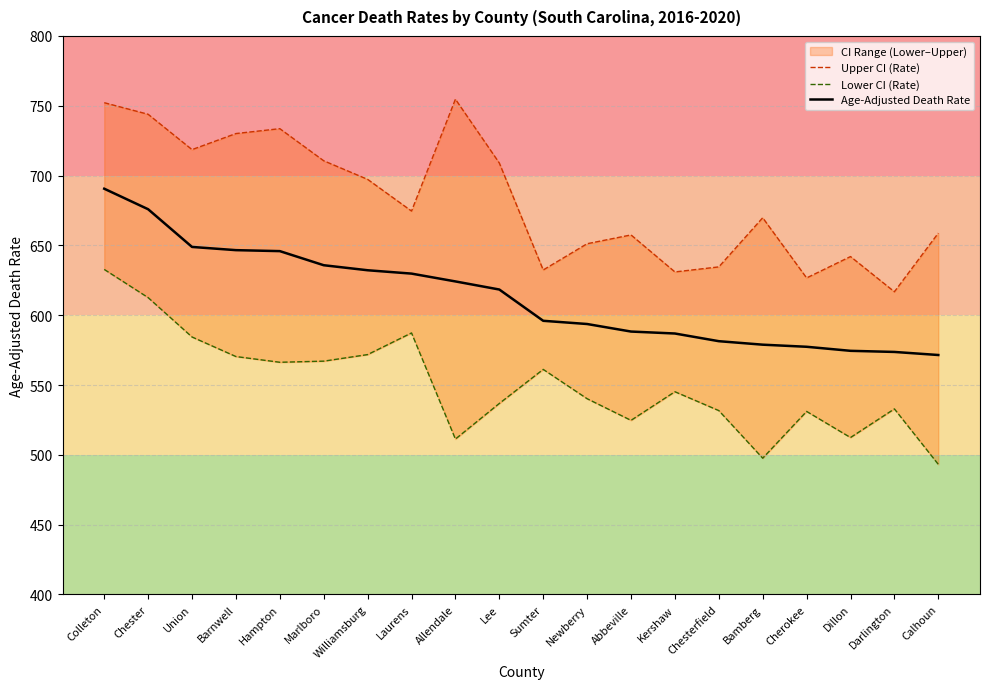

What is the value of the Lower CI (Rate) point at the 7th from the left?

571.8